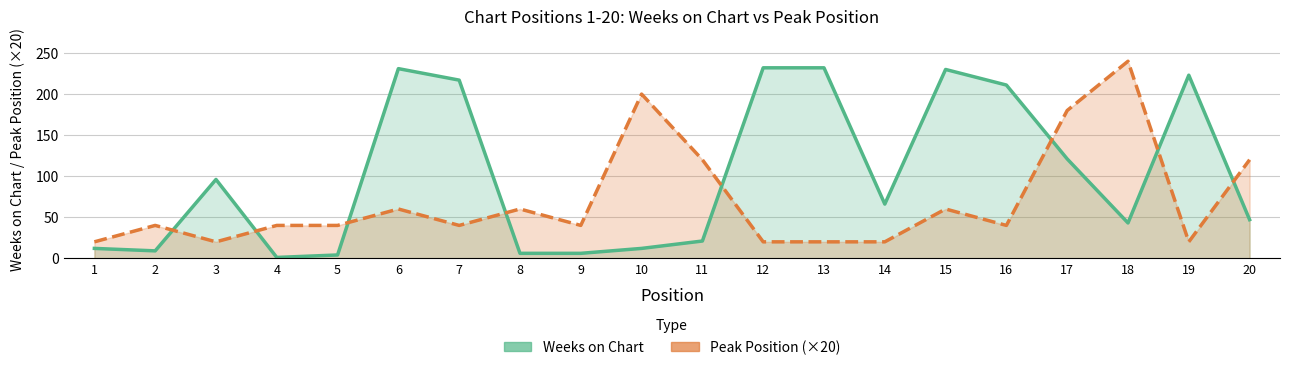

Reading left to right, extract all data points from this chart.

Weeks on Chart: 12	9	96	1	4	231	217	6	6	12	21	232	232	66	230	211	121	43	223	47
Peak Position (×20): 20	40	20	40	40	60	40	60	40	200	120	20	20	20	60	40	180	240	20	120